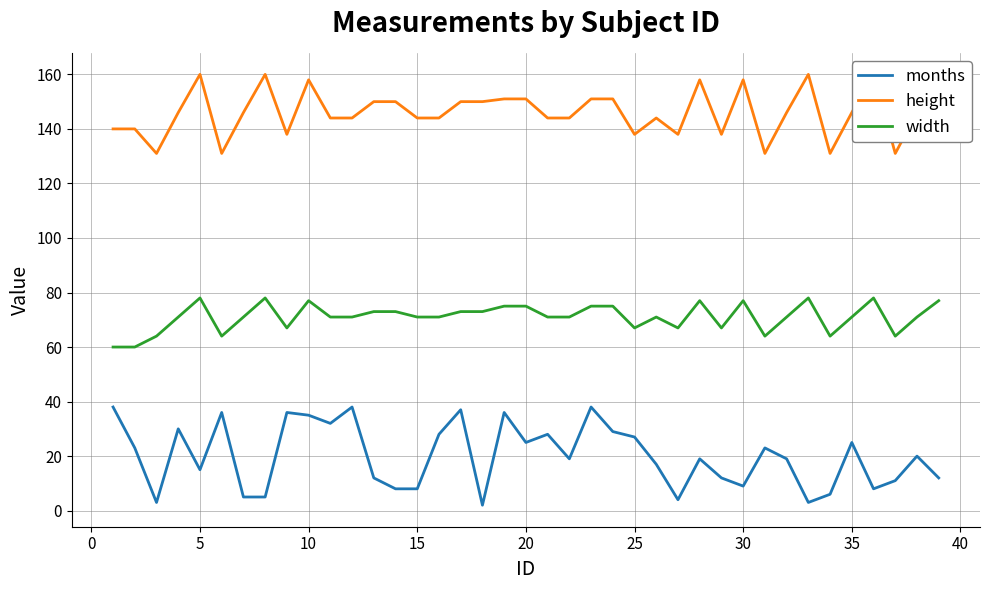

What is the highest value of the width series?

78